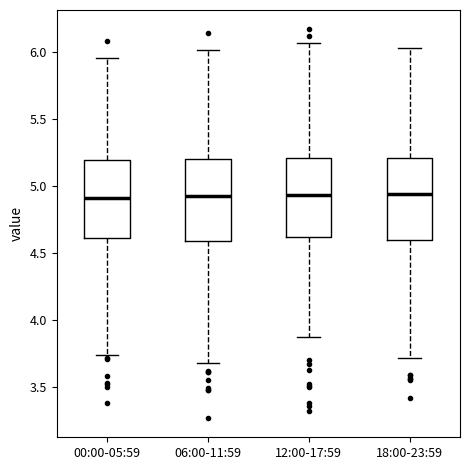

Where does the median line of the box for 12:00-17:59 sit on the y-axis? The values are not printed on the chart, so give them approximately, as read against the axis.

4.95